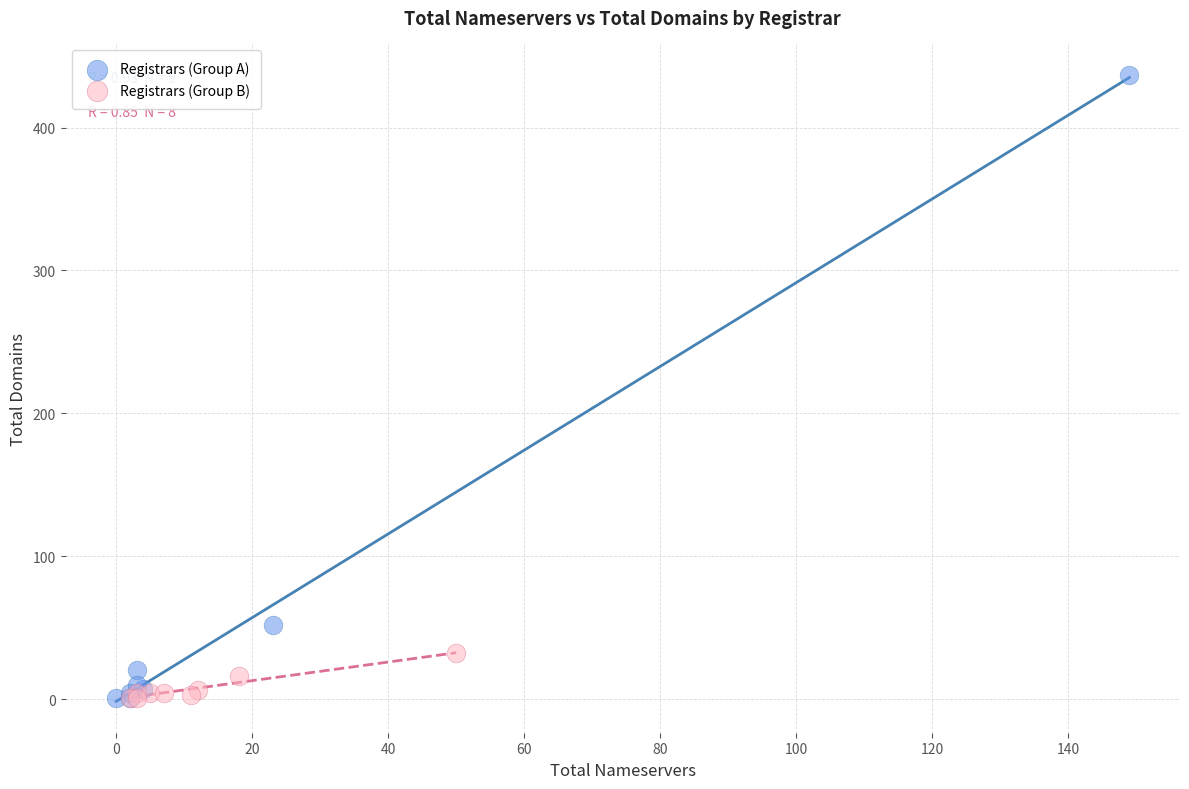

Which series has the largest Y range (max minus min)?

Registrars (Group A)